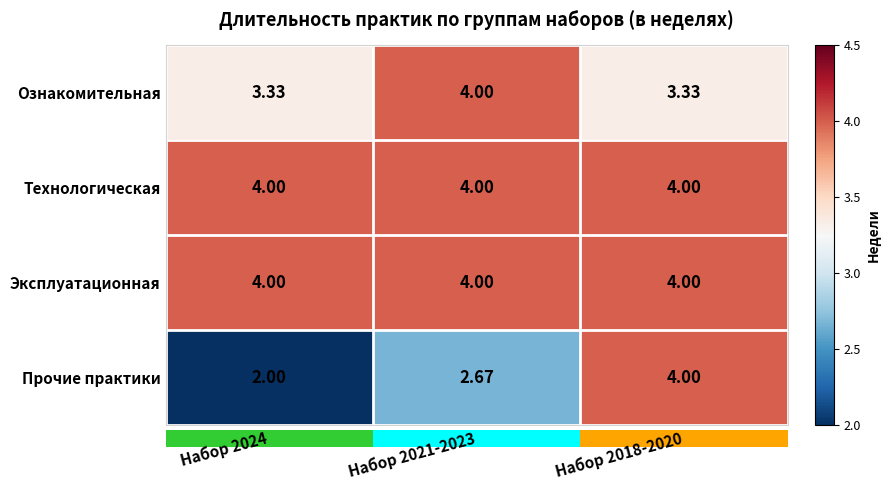

Which series changed the most between Набор 2021-2023 and Набор 2018-2020?

Прочие практики